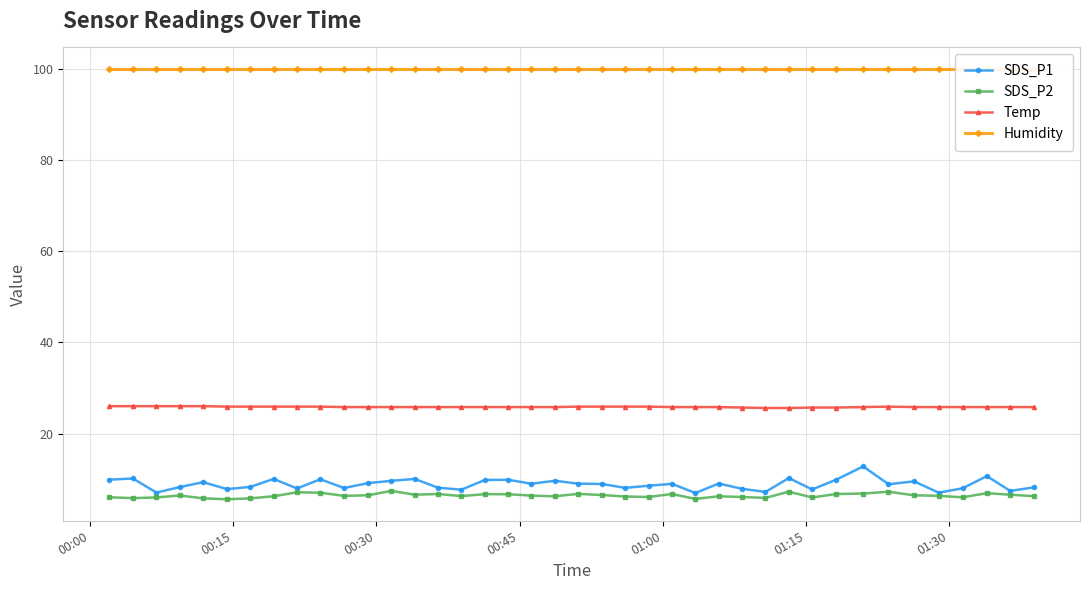

True or false: SDS_P1 has more than 1 interior local peaks.

True